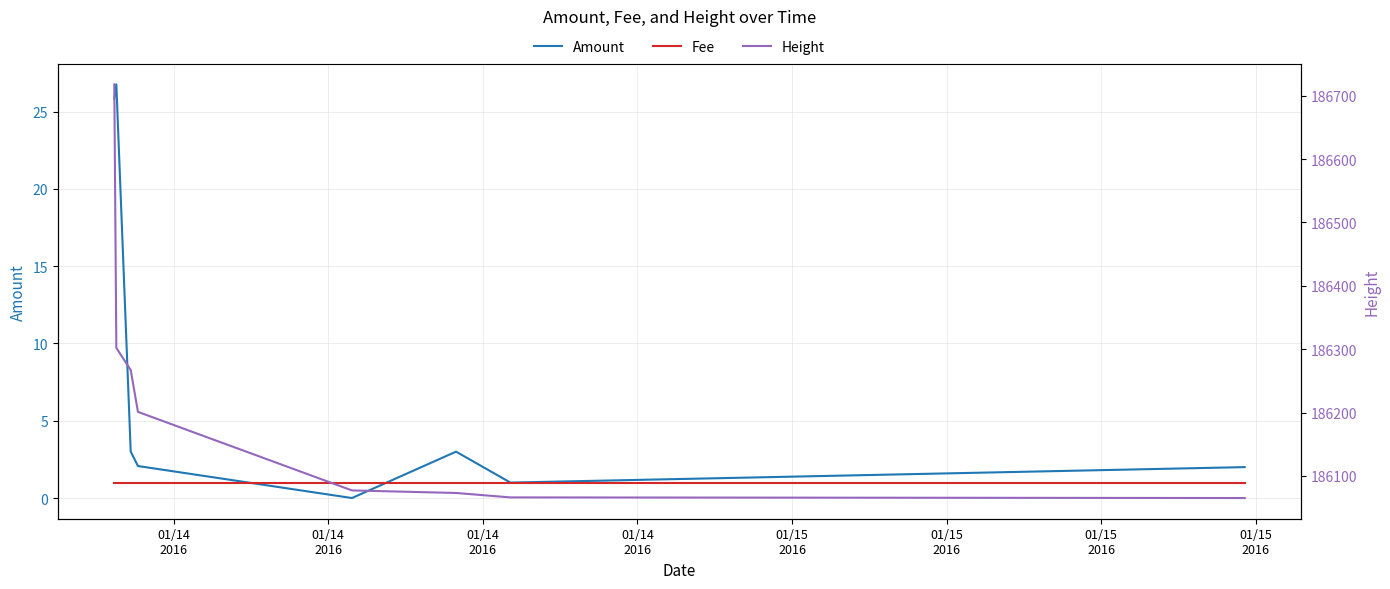

What is the difference between the second highest and minimum values in the Height series?

237.0